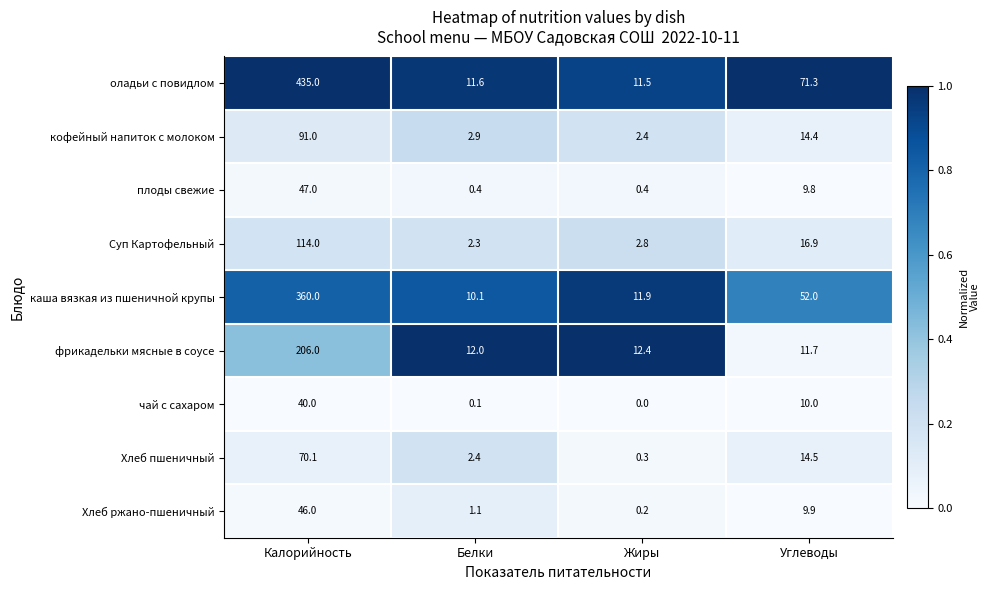

Is it true that оладьи с повидлом equals 11.6 at Белки?

True